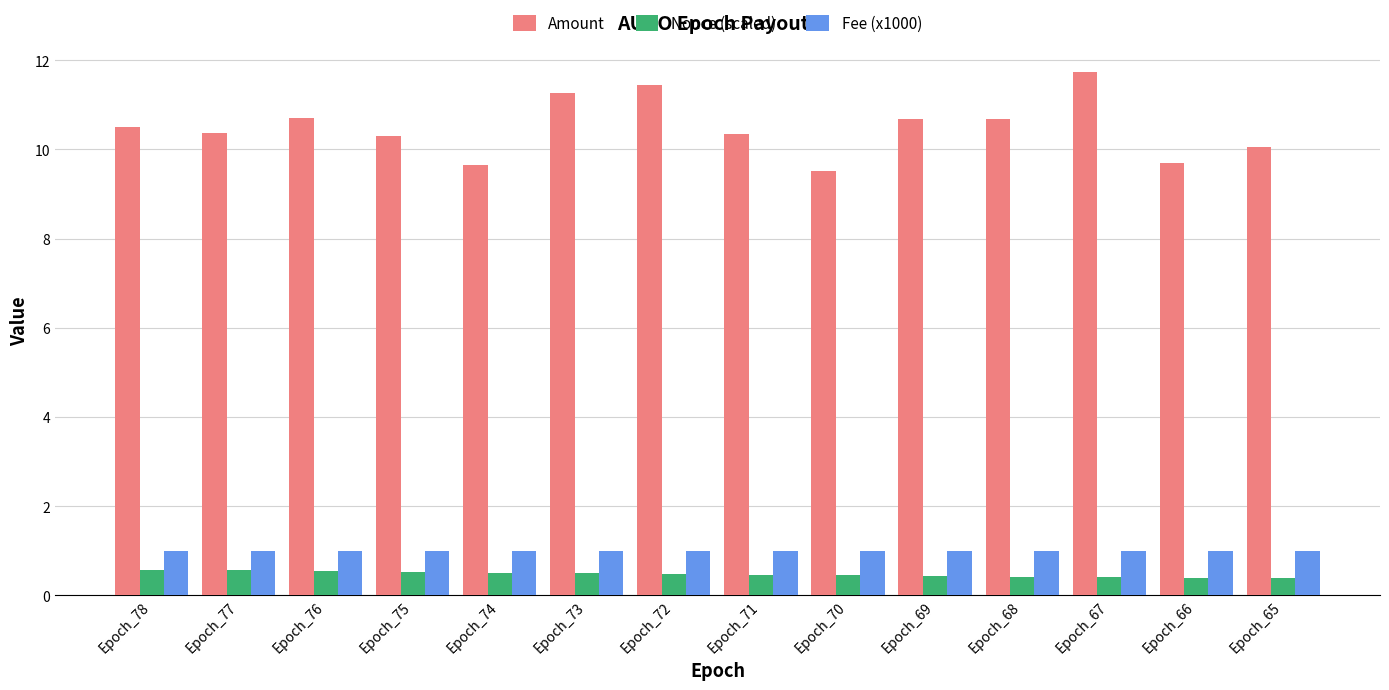

Rank the series at Epoch_66 from highest to lowest value.

Amount, Fee (x1000), Nonce (scaled)